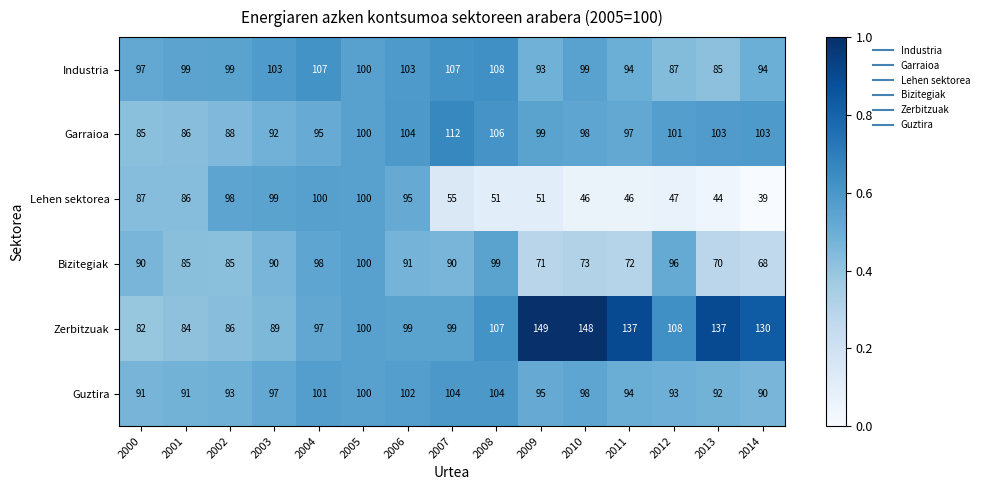

What is the spread (max minus min) of values at 2009?

98